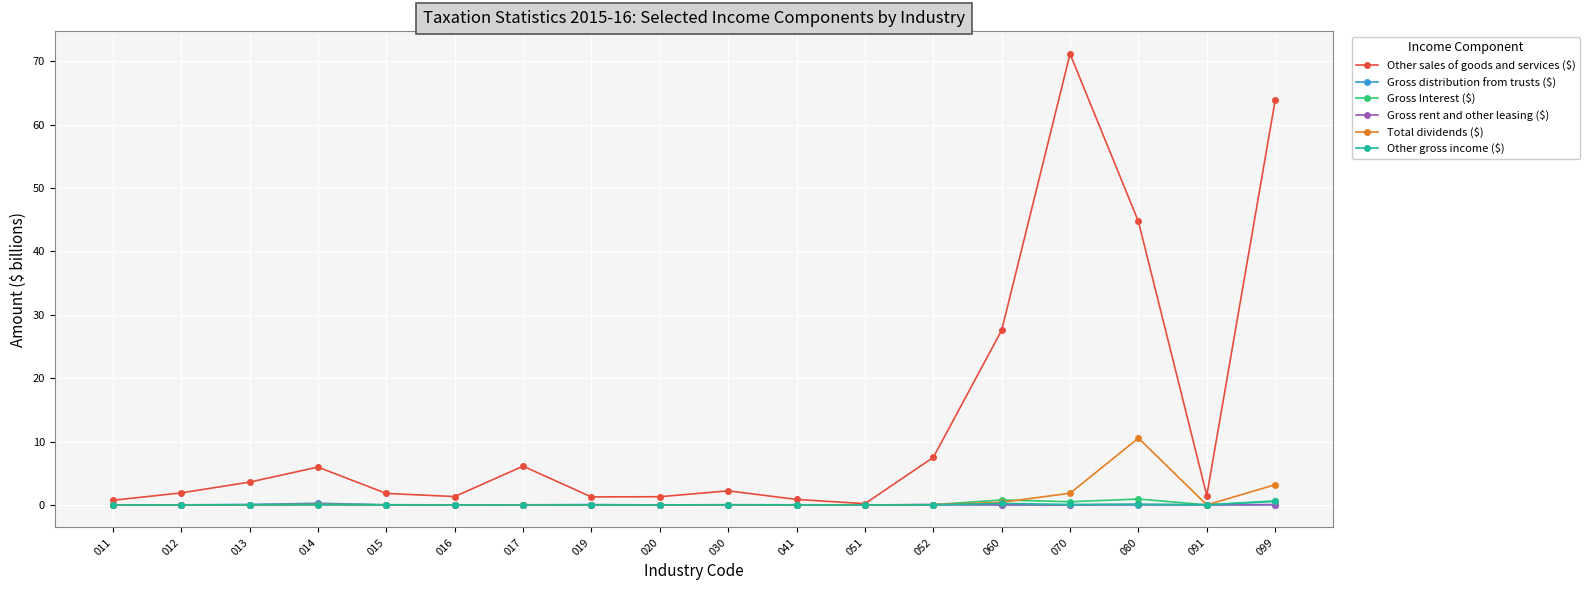

What is the spread (max minus min) of values at 011?

0.7